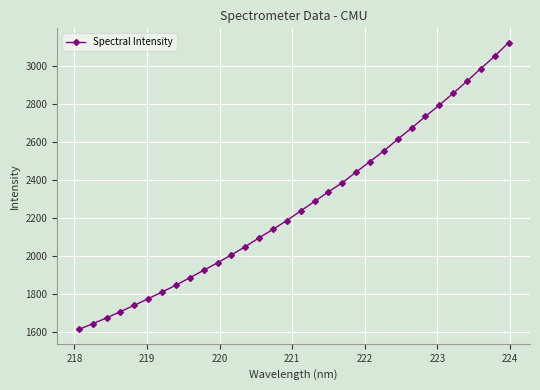

What is the greatest value displayed?

3122.6